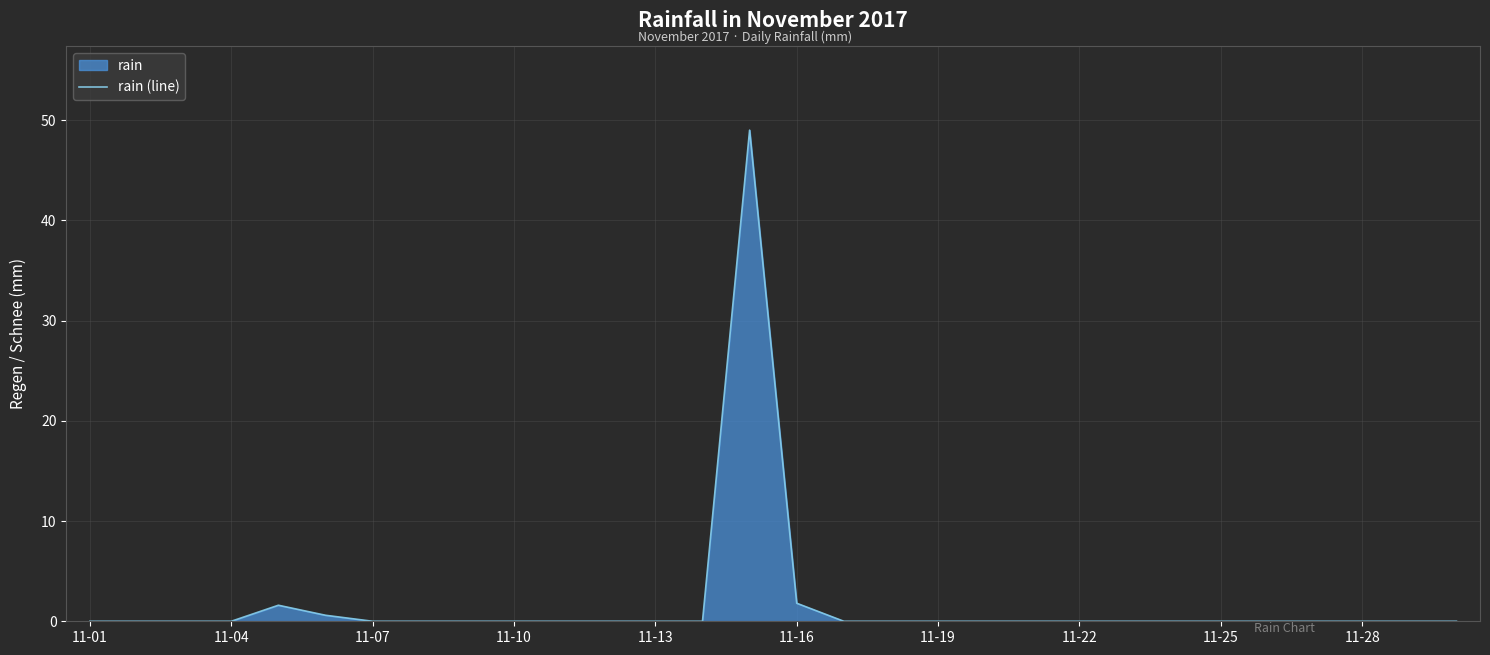

Does the chart have visible grid lines?

Yes